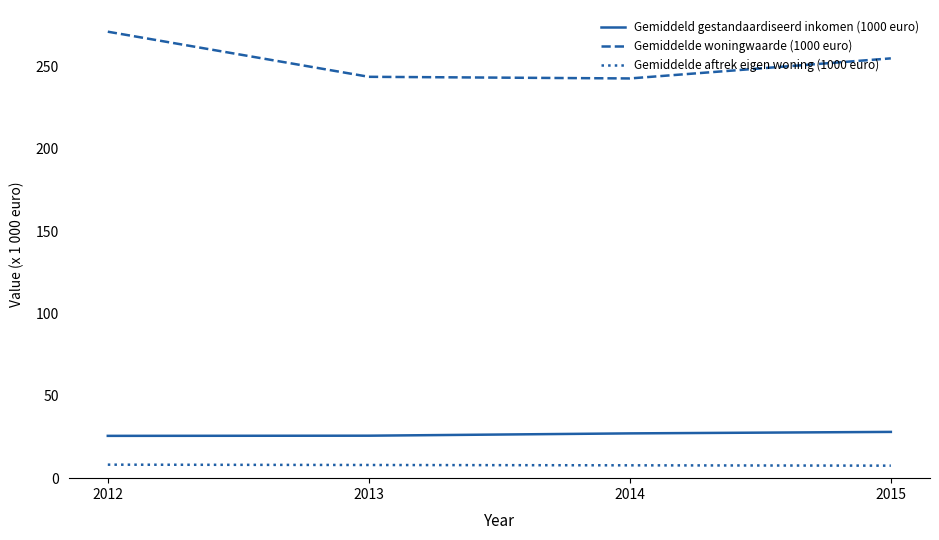

Which series has the largest total across all categories?

Gemiddelde woningwaarde (1000 euro)